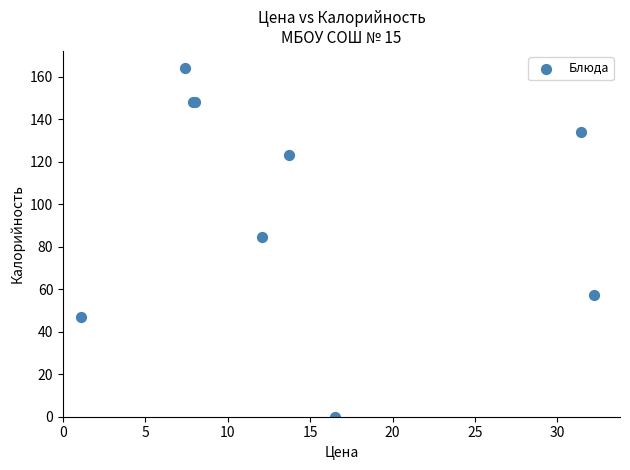

What Y value in the scatter plot is closest to 82?

84.8